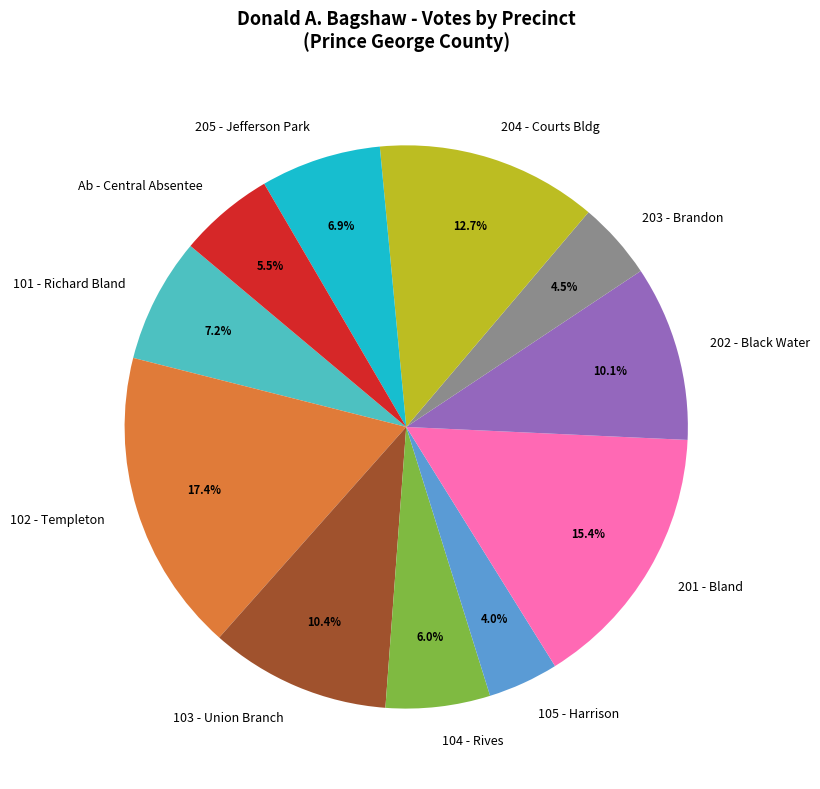

Combined, do 203 - Brandon and 204 - Courts Bldg account for over 50%?

No